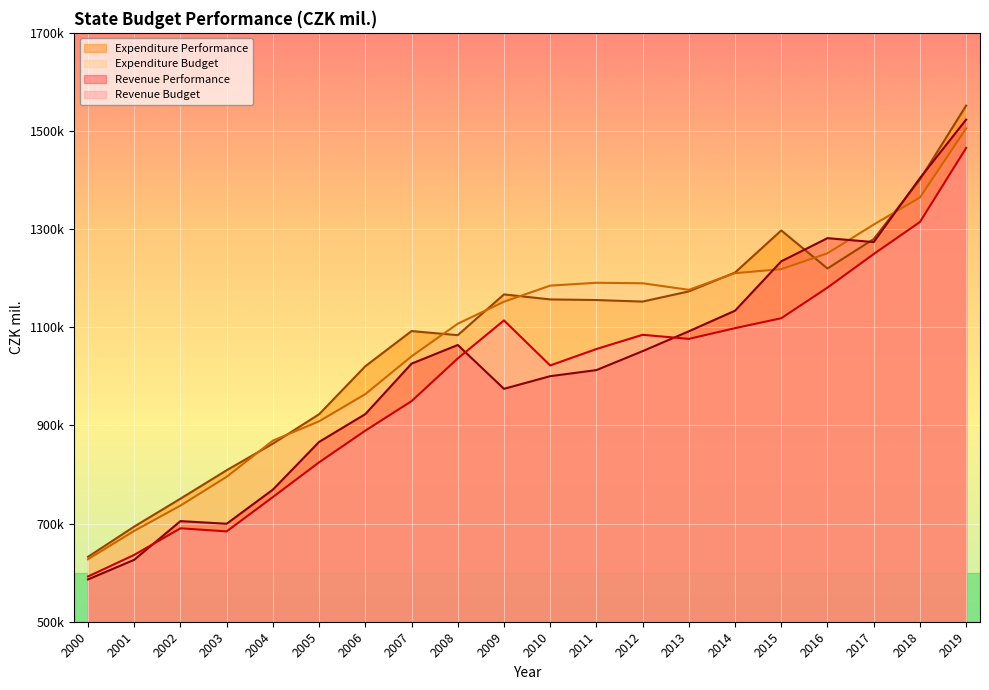

Which category has the lowest value in the Expenditure Budget series?

2000